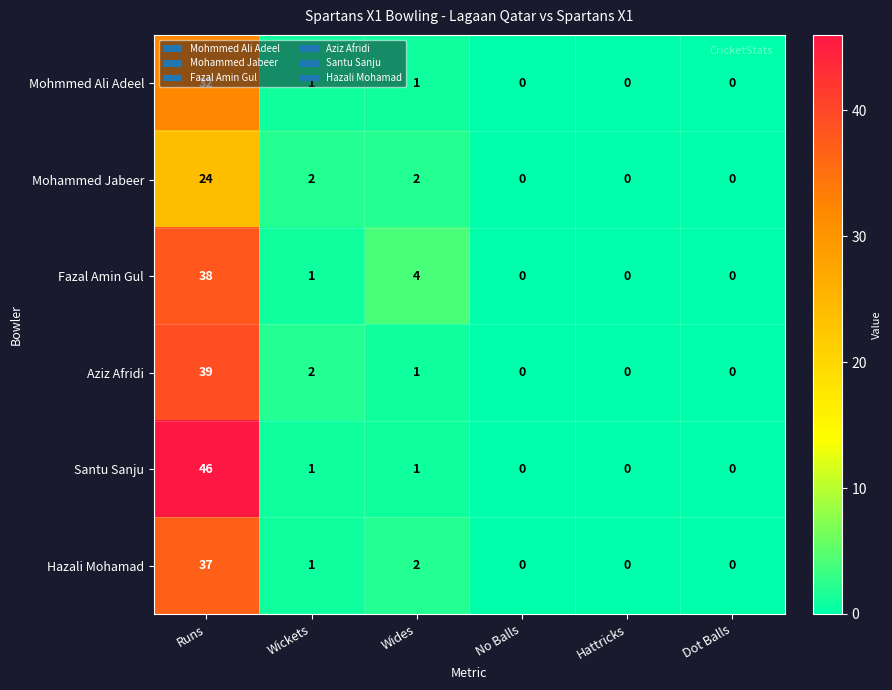

Rank the series by their maximum value, from lowest to highest.

Mohammed Jabeer, Mohmmed Ali Adeel, Hazali Mohamad, Fazal Amin Gul, Aziz Afridi, Santu Sanju